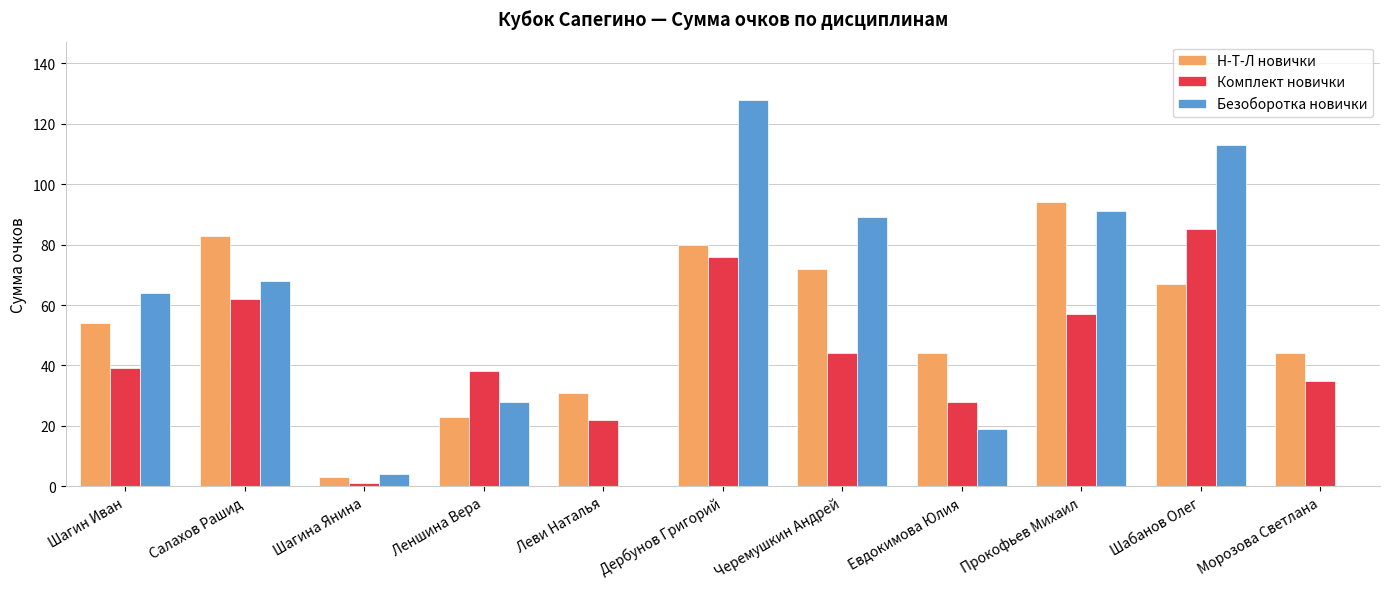

Is it true that Н-Т-Л новички equals 70 at Шагин Иван?

False